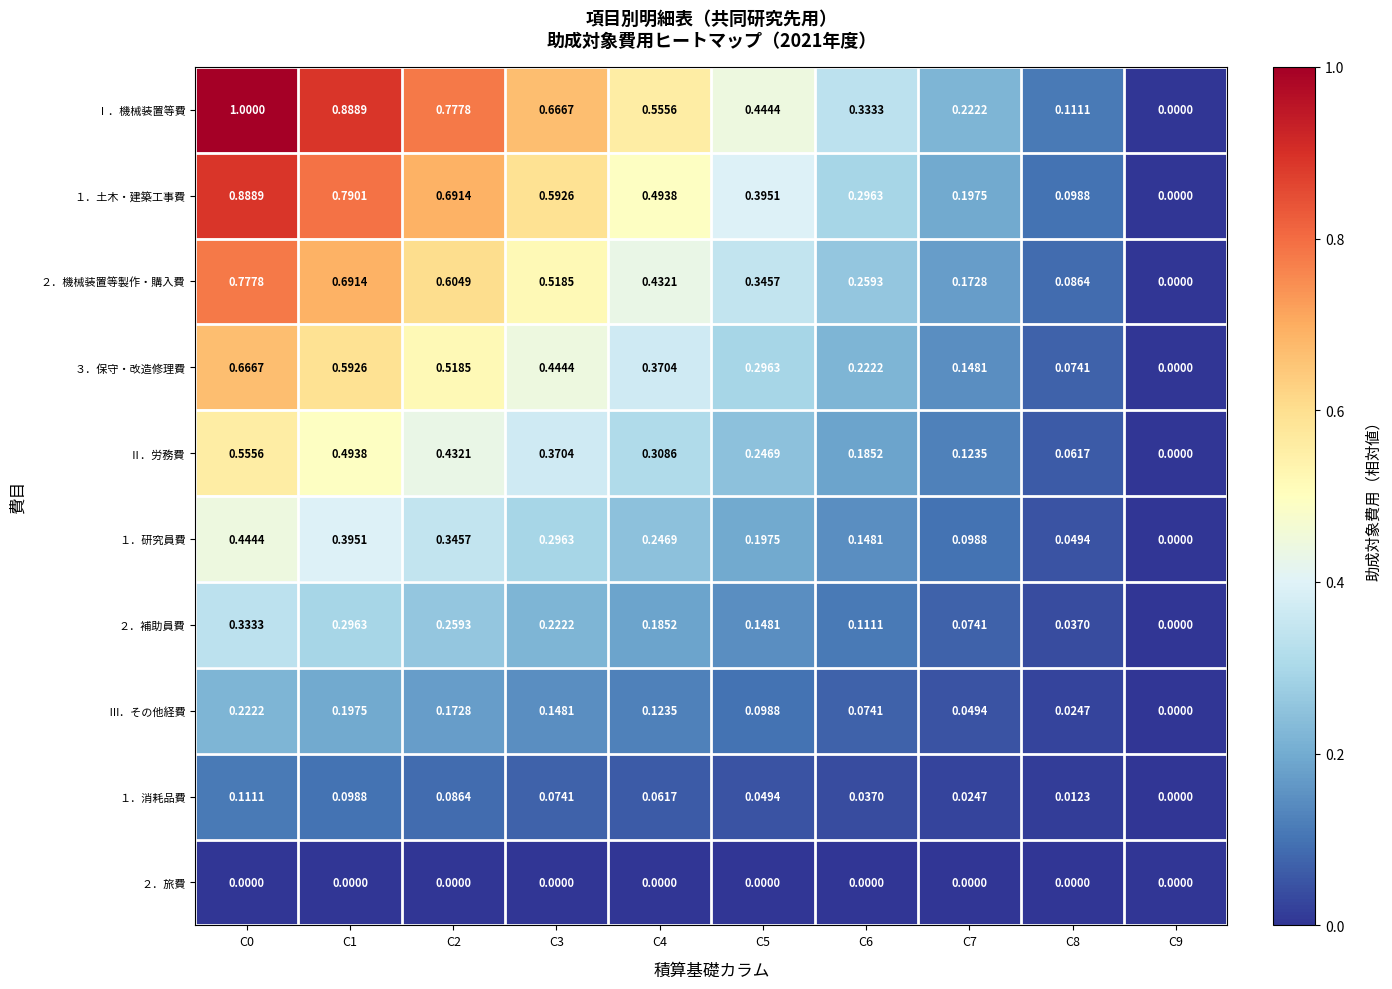

Is the value of １．消耗品費 at C2 greater than the value of １．土木・建築工事費 at C1?

No